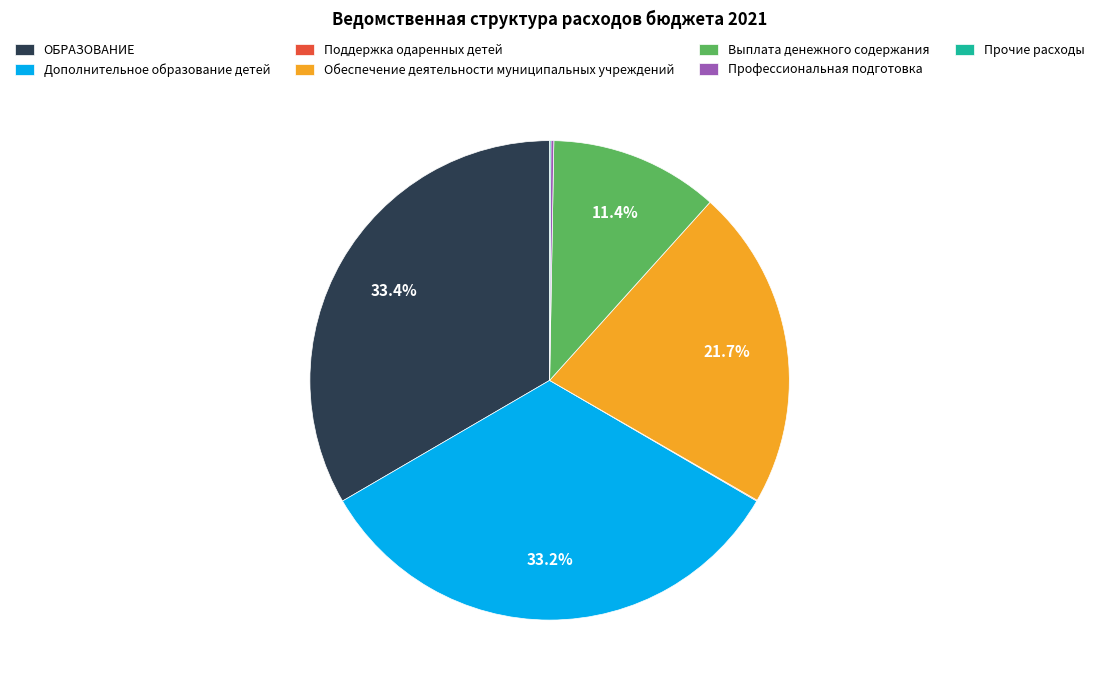

Combined, do ОБРАЗОВАНИЕ and Выплата денежного содержания account for over 50%?

No